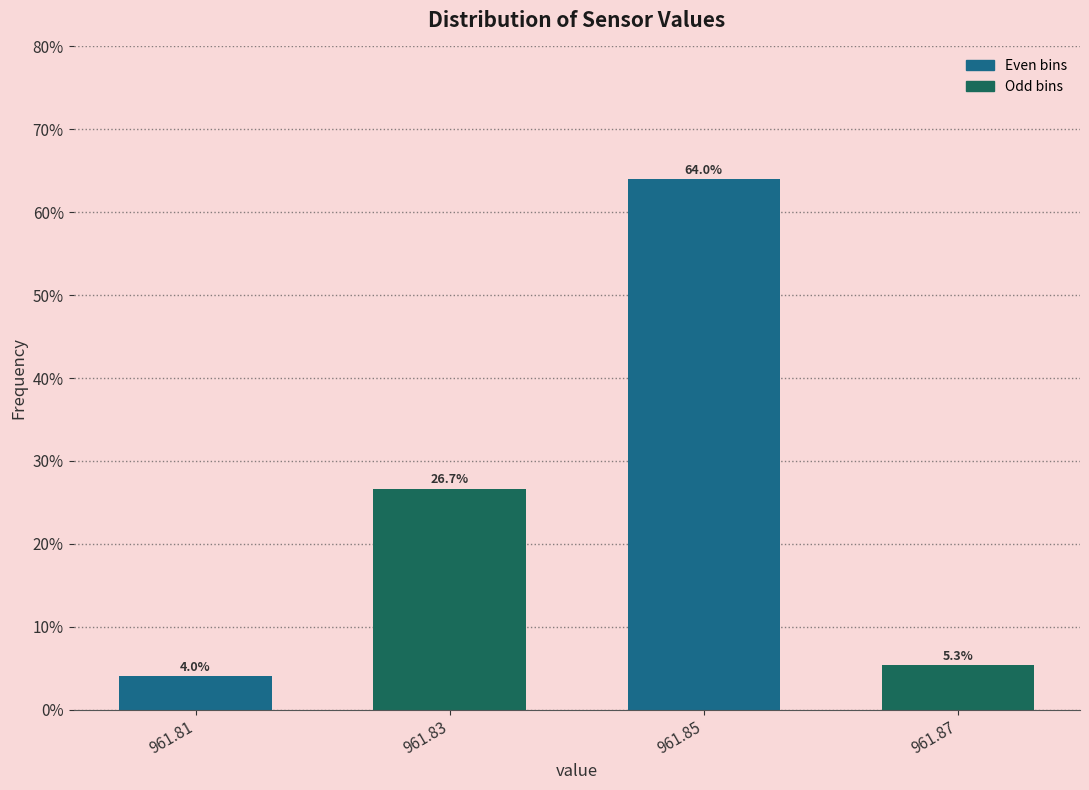

Reading left to right, what are all the values shown in this chart?

961.81=4.0	961.83=26.7	961.85=64.0	961.87=5.3